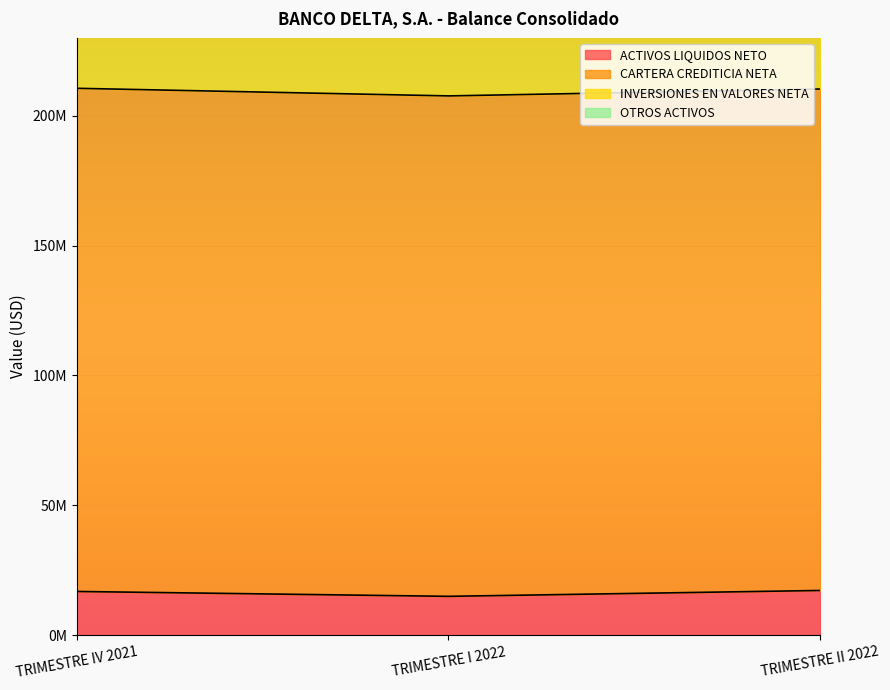

What position from the right is TRIMESTRE IV 2021?

3